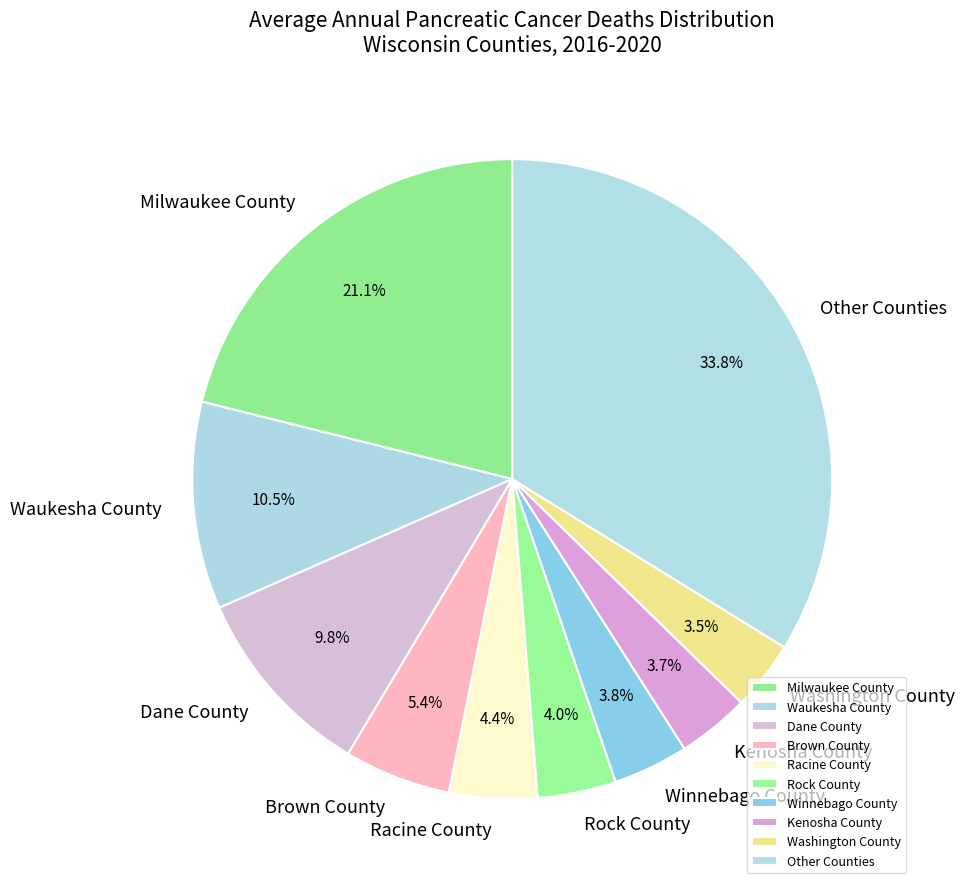

Between Other Counties and Kenosha County, which is larger?

Other Counties